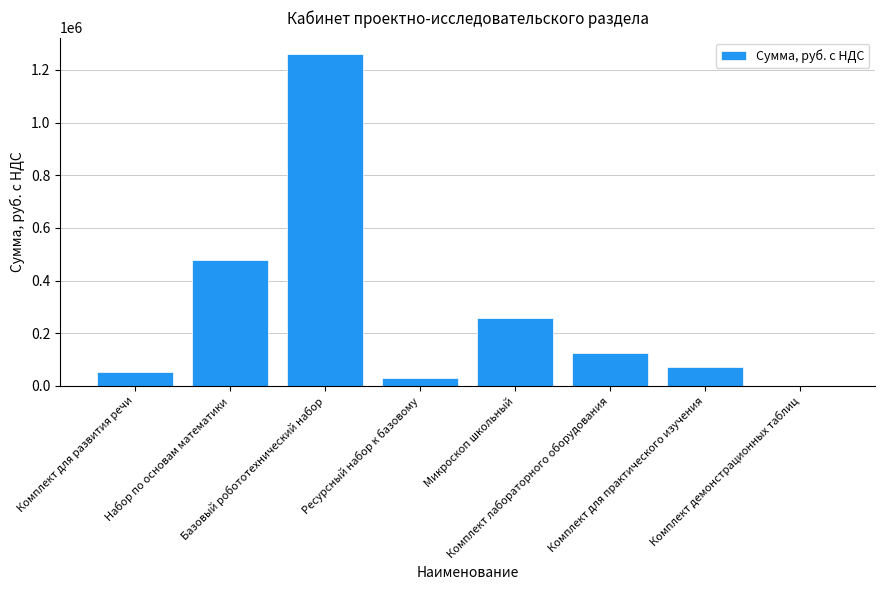

What is the maximum value shown in the chart?

1260000